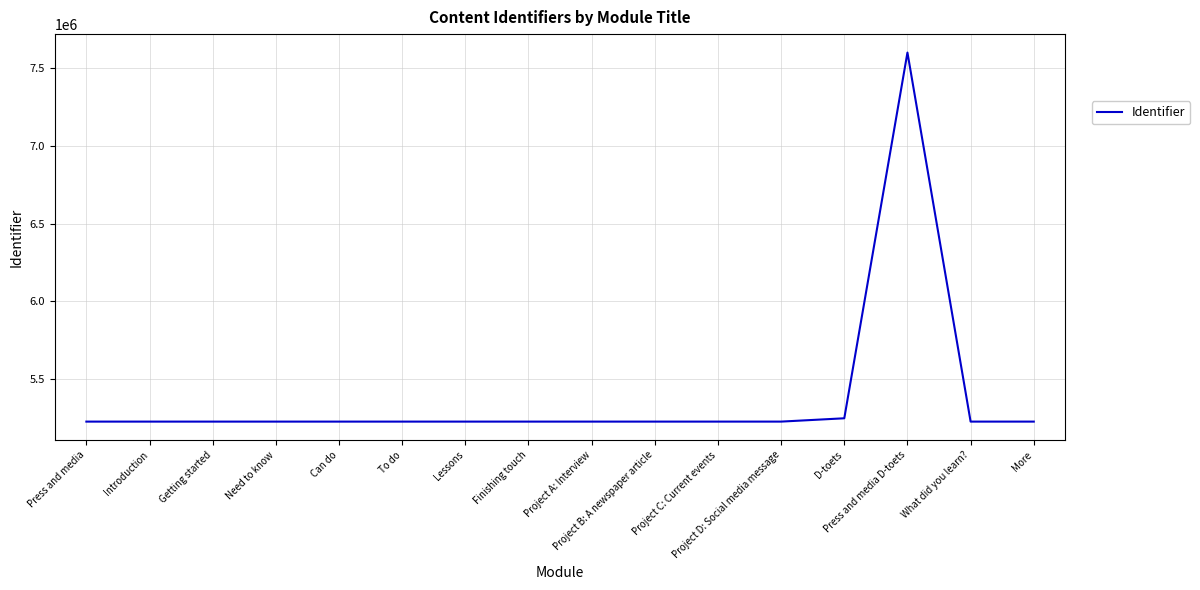

What is the minimum value shown in the chart?

5224745